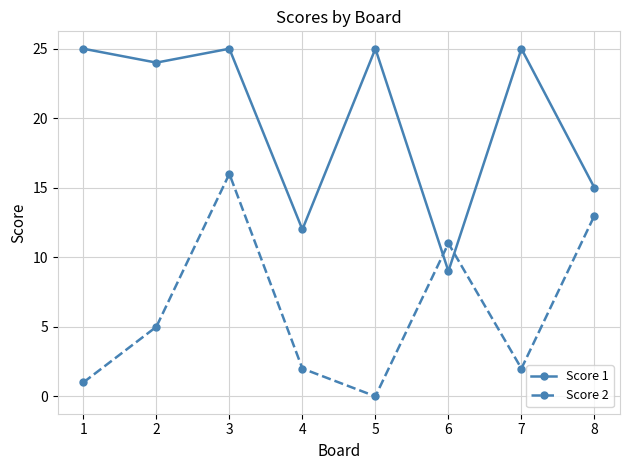

How many categories are shown in the chart?

8